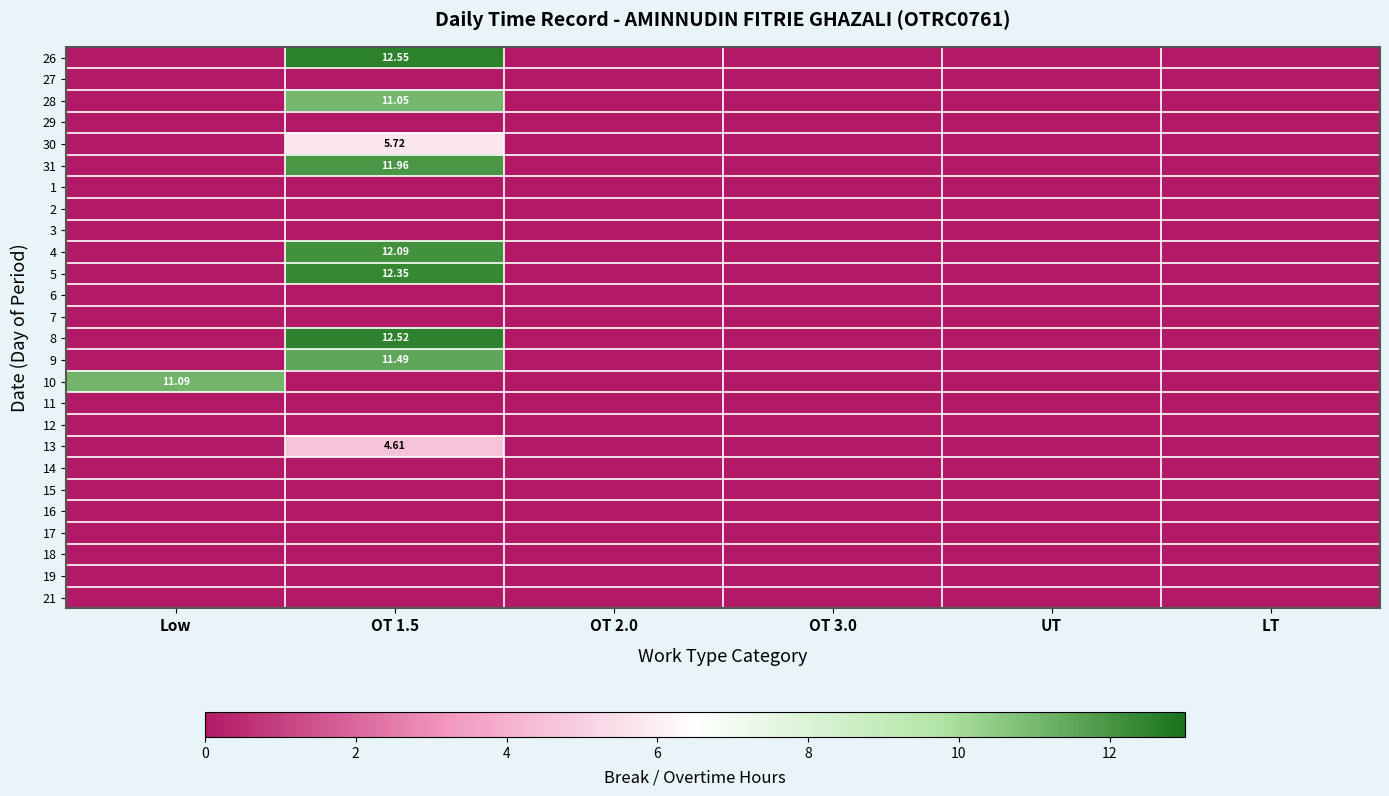

Rank the series at OT 2.0 from highest to lowest value.

26, 27, 28, 29, 30, 31, 1, 2, 3, 4, 5, 6, 7, 8, 9, 10, 11, 12, 13, 14, 15, 16, 17, 18, 19, 21